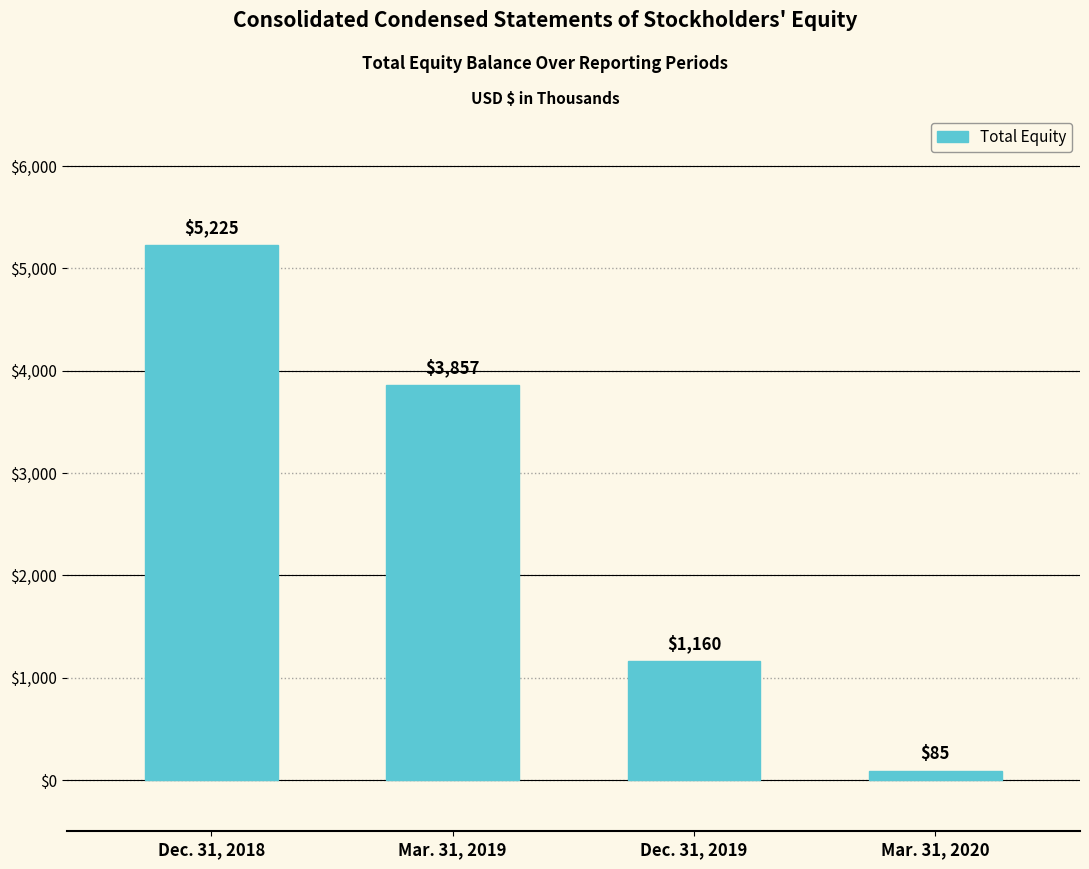

What is the difference between the values at Mar. 31, 2020 and Mar. 31, 2019?

3772